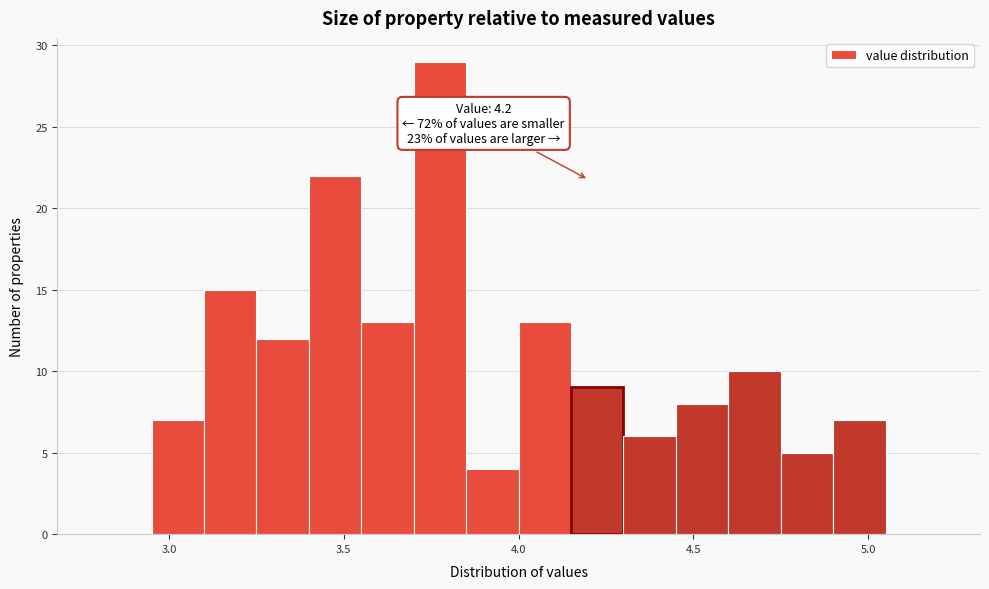

Around what value on the x-axis is the tallest bar? Give the approximate position of its centre, as read against the axis.

3.80